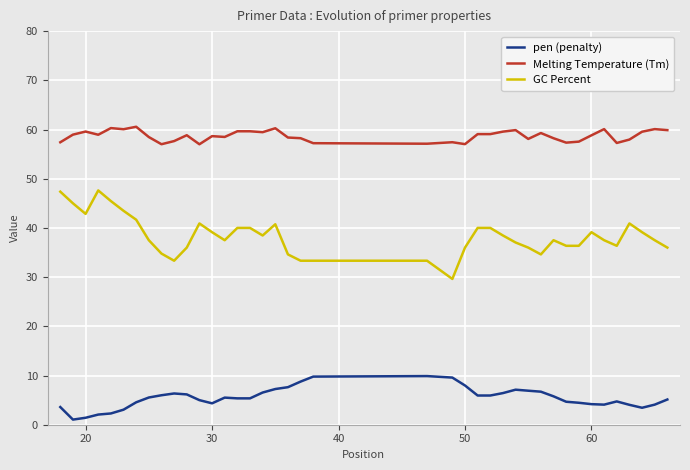

Which series has the largest total across all categories?

Melting Temperature (Tm)